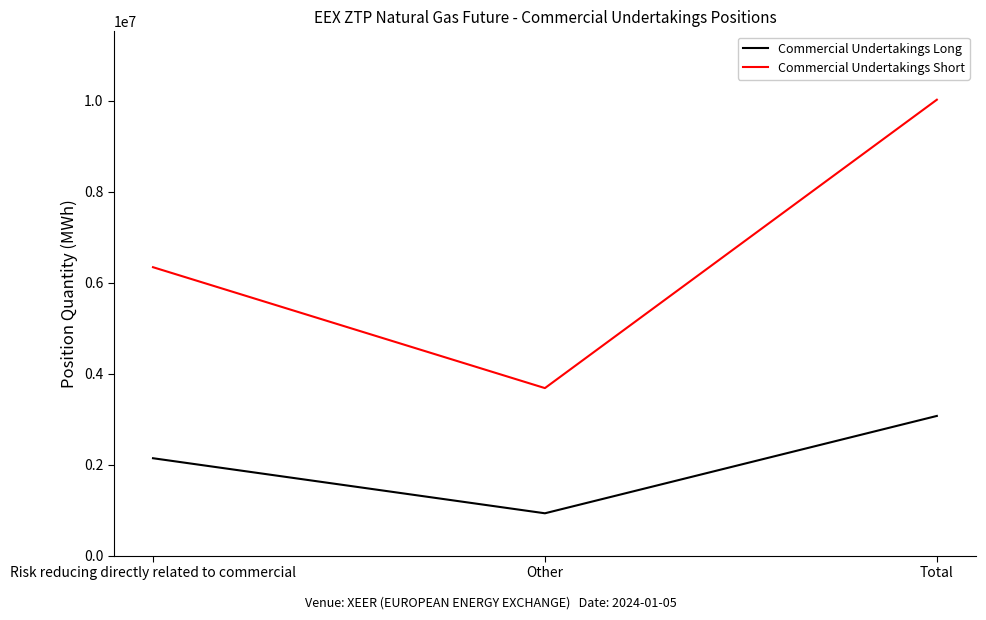

At how many categories does at least one series exceed 4717343?

2